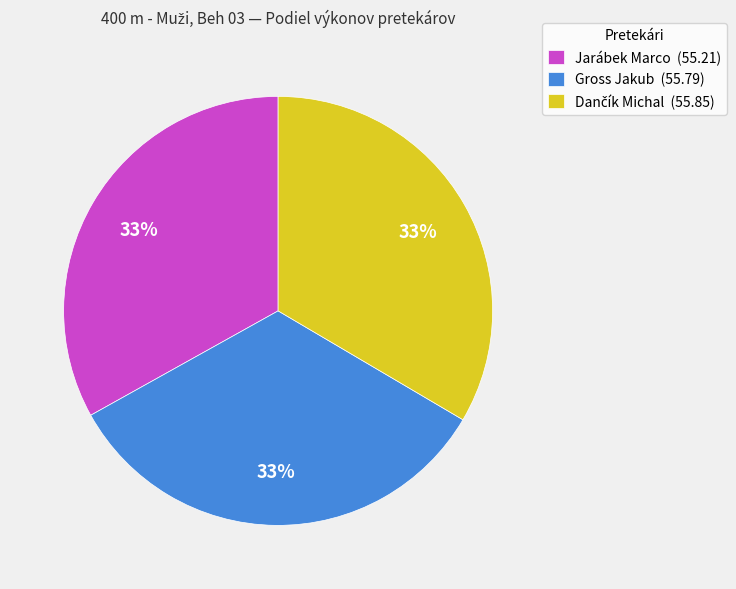

What is the ratio of the value at Gross Jakub (55.79) to the value at Jarábek Marco (55.21)?

1.0